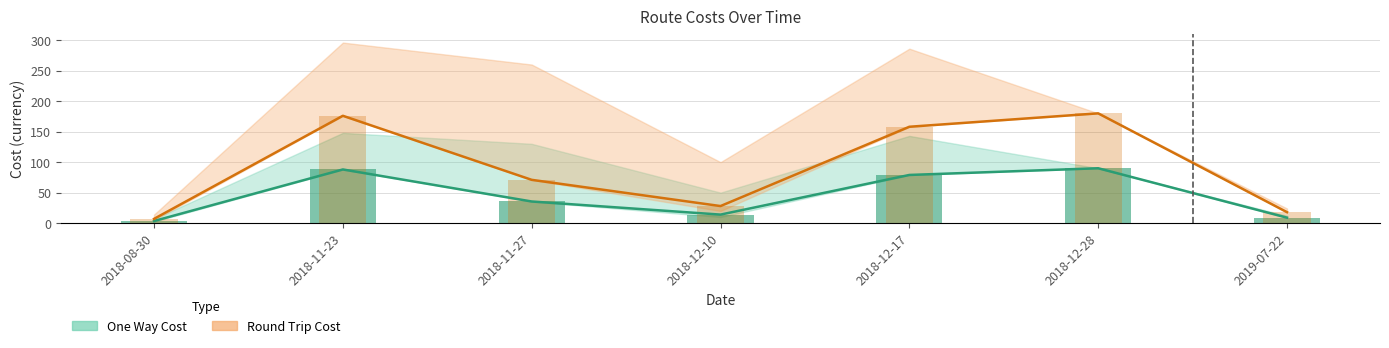

What is the maximum value for Round Trip Cost (bar)?

180.0